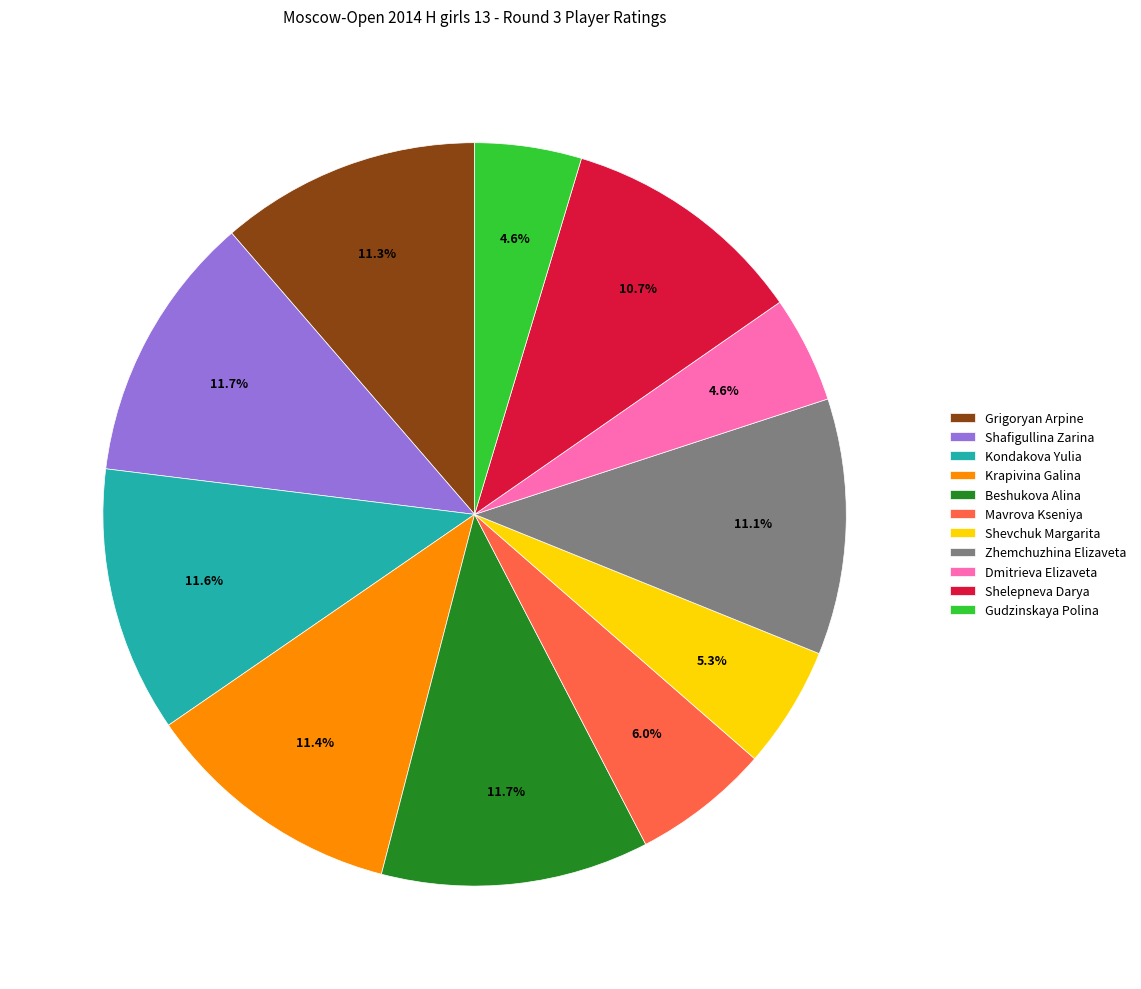

Count the number of slices in the pie.

11